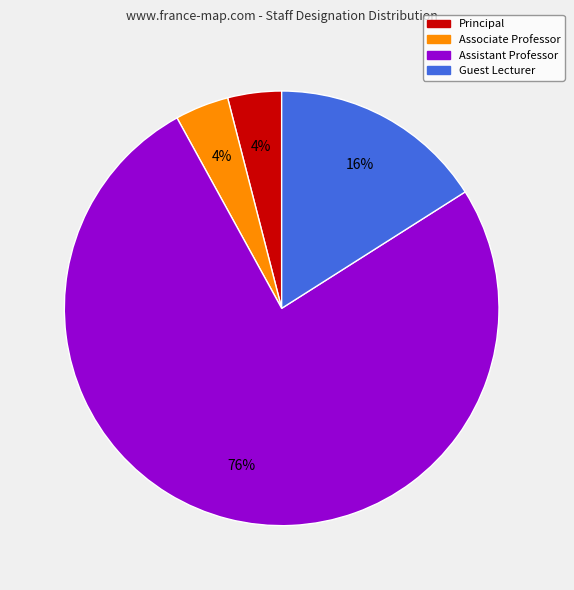

Which slice is the largest?

Assistant Professor